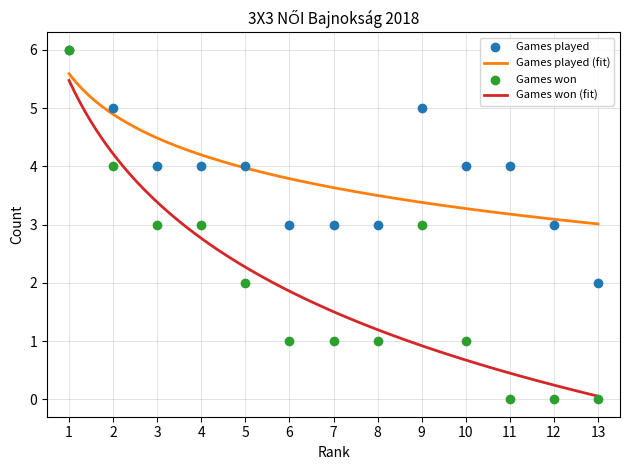

Which series reaches the minimum Y coordinate?

Games won